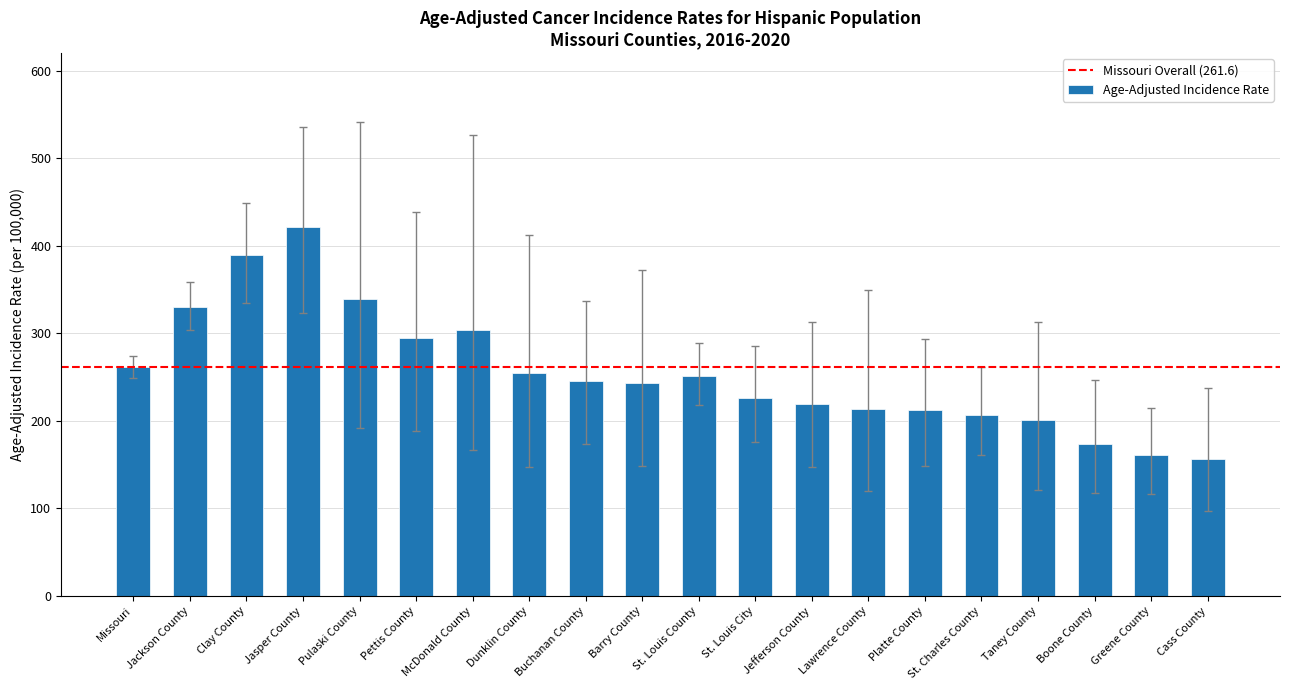

At which label is the value closest to 288?

Pettis County